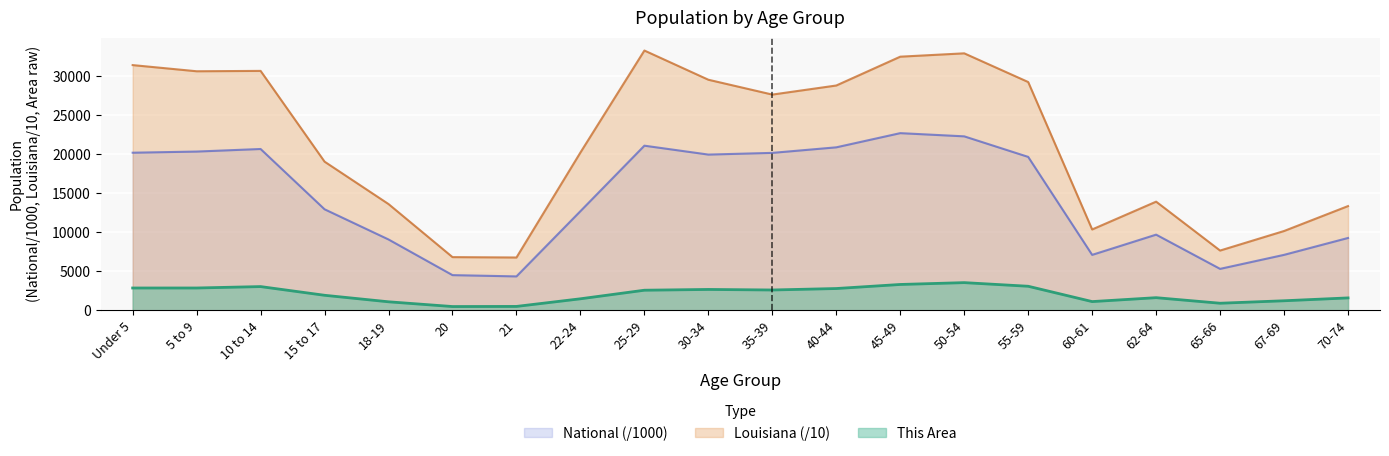

At which label does This Area first exceed 2585?

Under 5